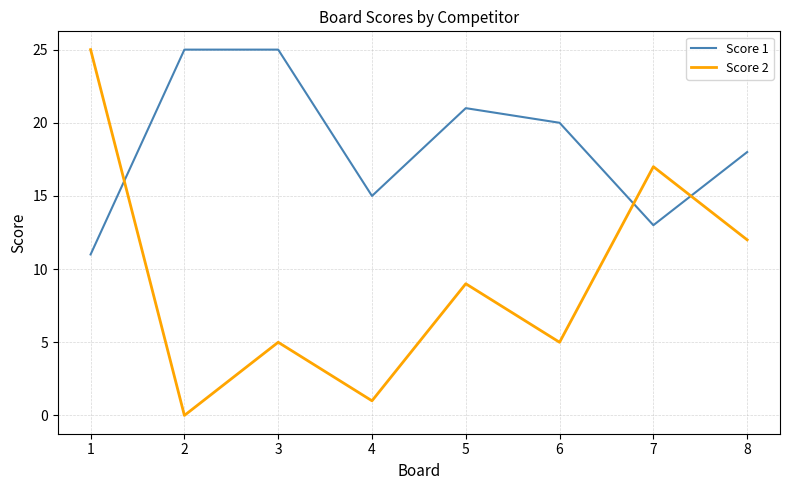

True or false: Score 2 has a value of 5 at 6.

True